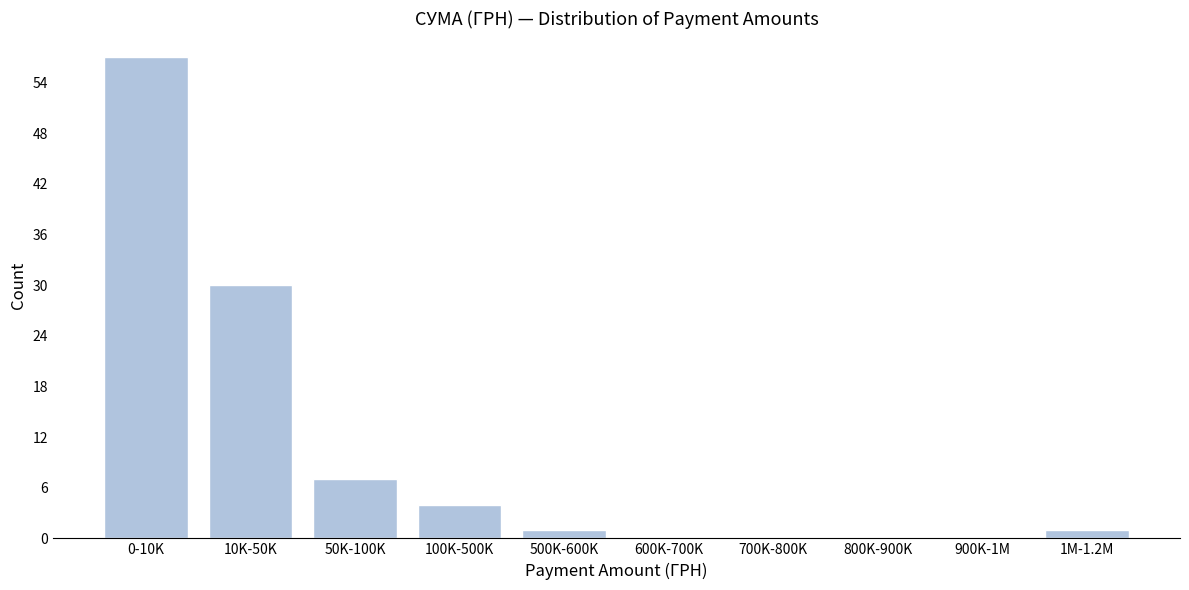

Reading left to right, what are all the values shown in this chart?

0-10K=57	10K-50K=30	50K-100K=7	100K-500K=4	500K-600K=1	600K-700K=0	700K-800K=0	800K-900K=0	900K-1M=0	1M-1.2M=1